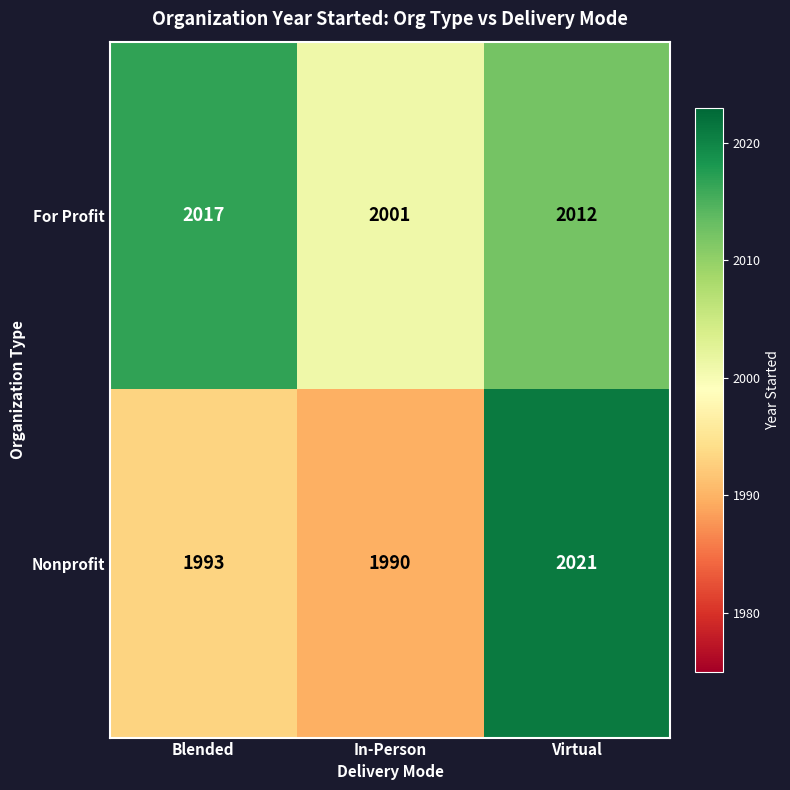

Reading right to left, transcribe all the data shown in this chart.

For Profit: 2012	2001	2017
Nonprofit: 2021	1990	1993